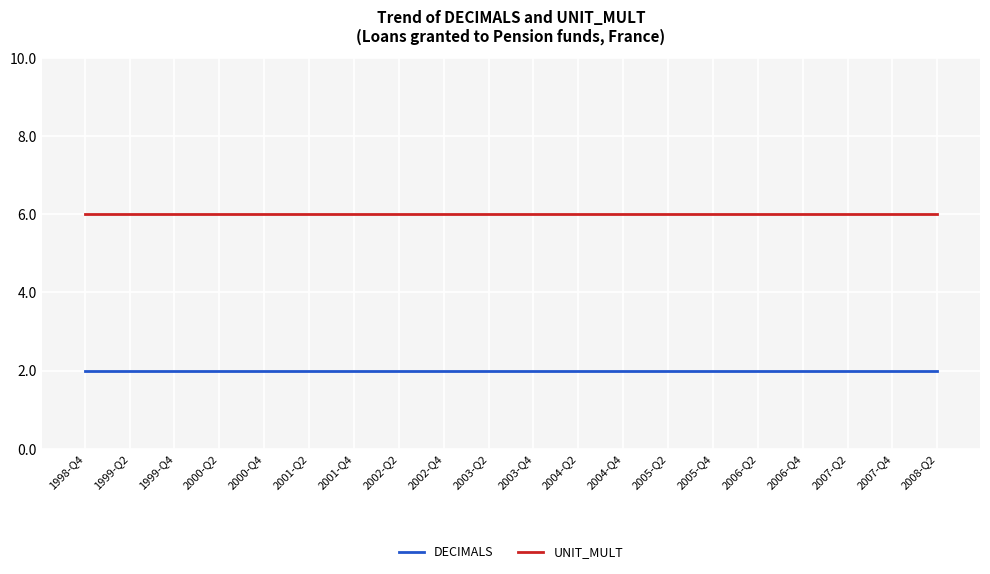

What is the label of the 6th point from the left?

2001-Q2